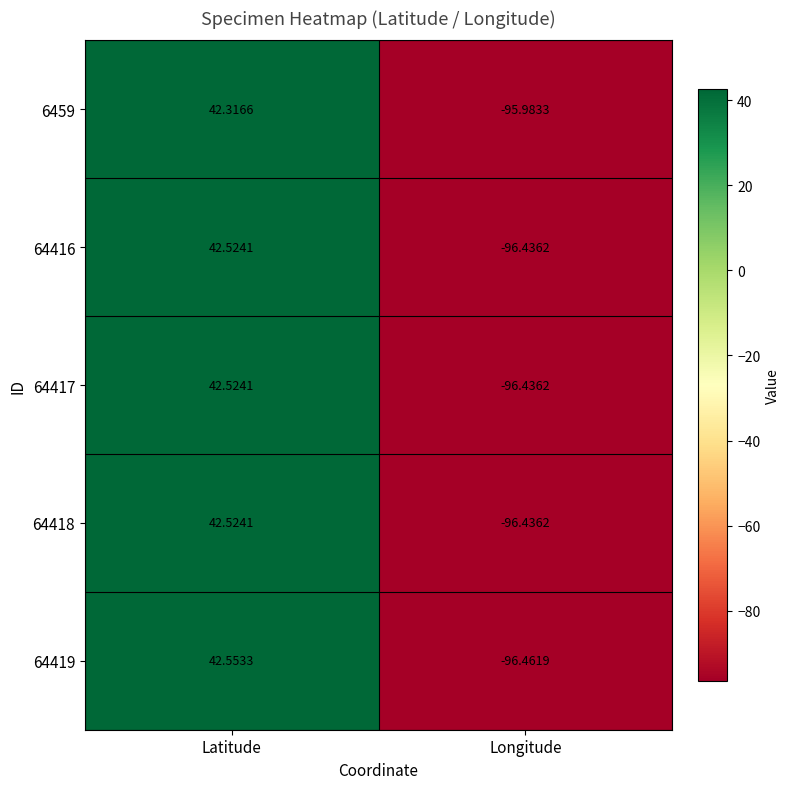

Count the number of data series in this chart.

5